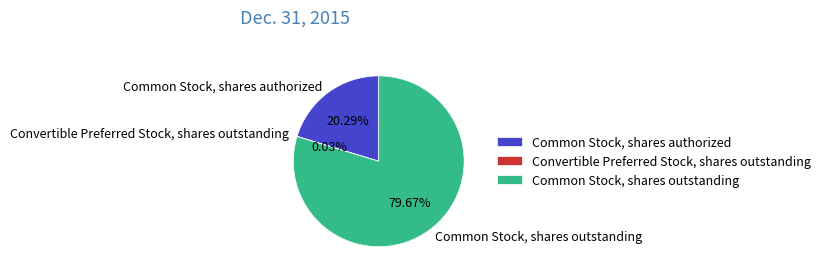

Between Common Stock, shares authorized and Common Stock, shares outstanding, which is larger?

Common Stock, shares outstanding